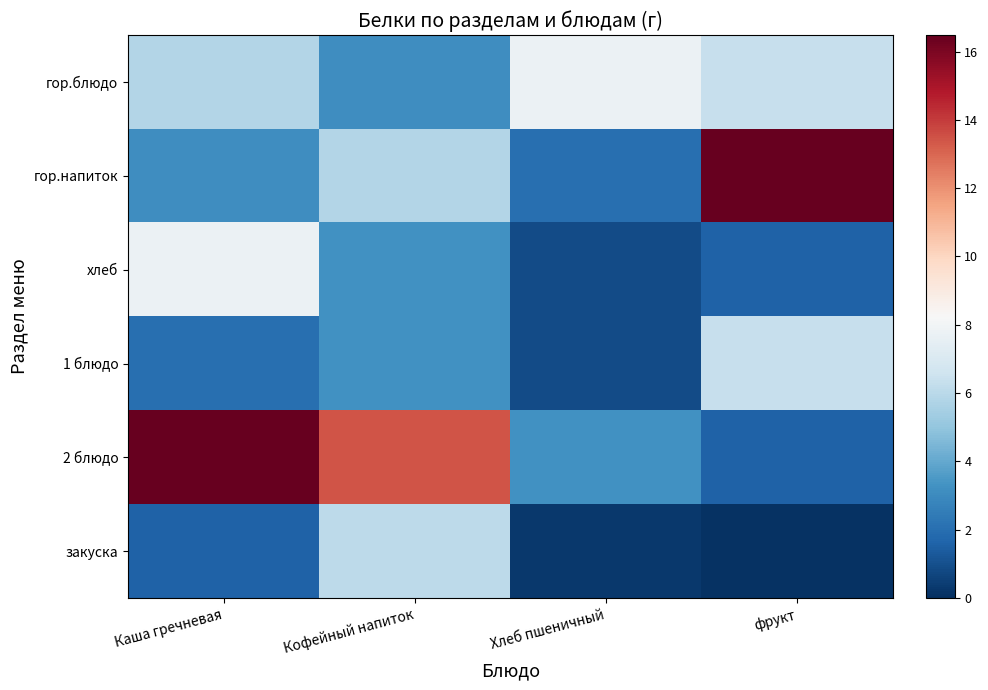

How many series are shown in this chart?

6